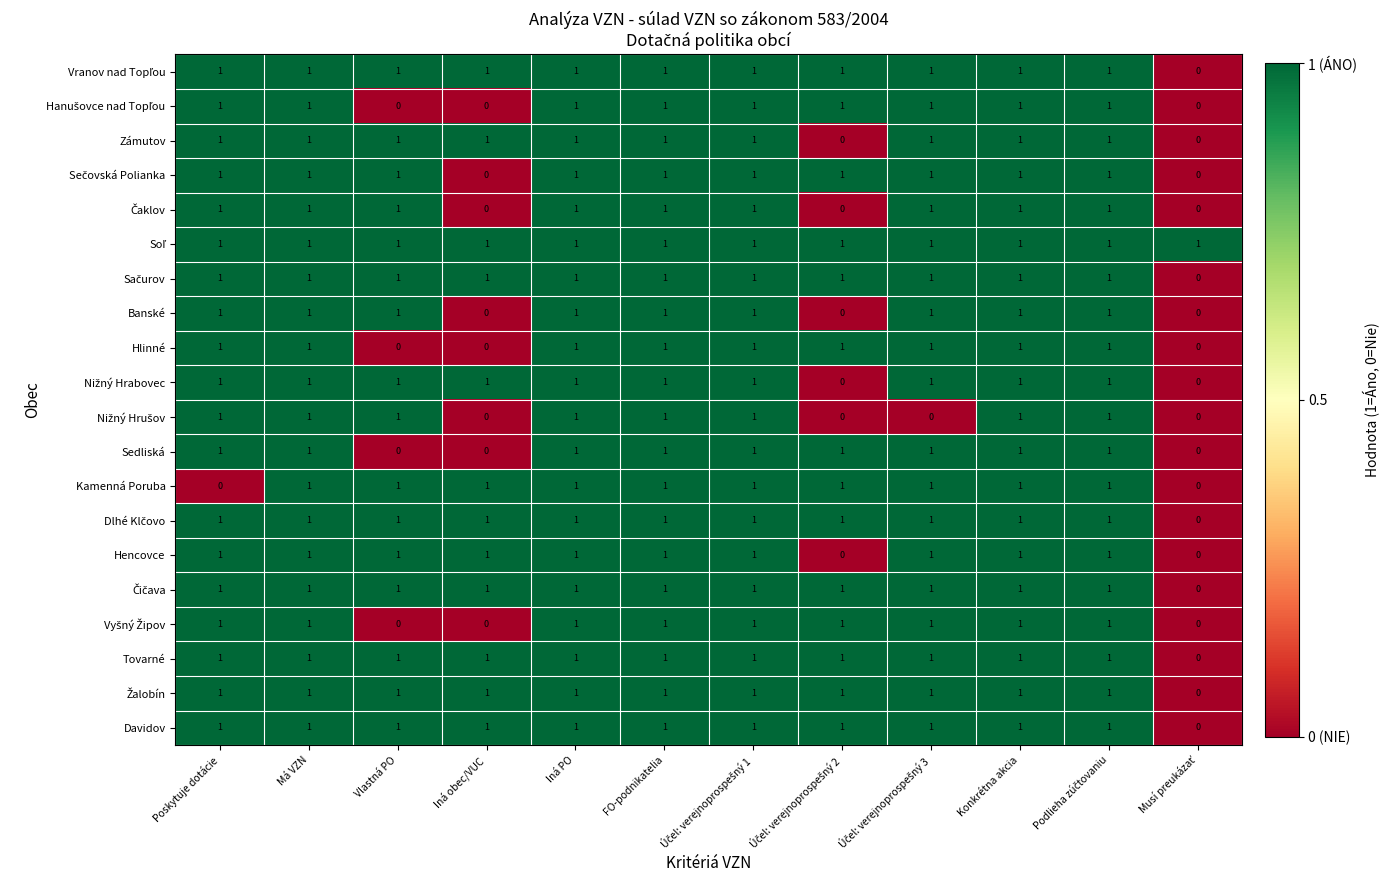

Count the Davidov values in the range 1 to 2.

11